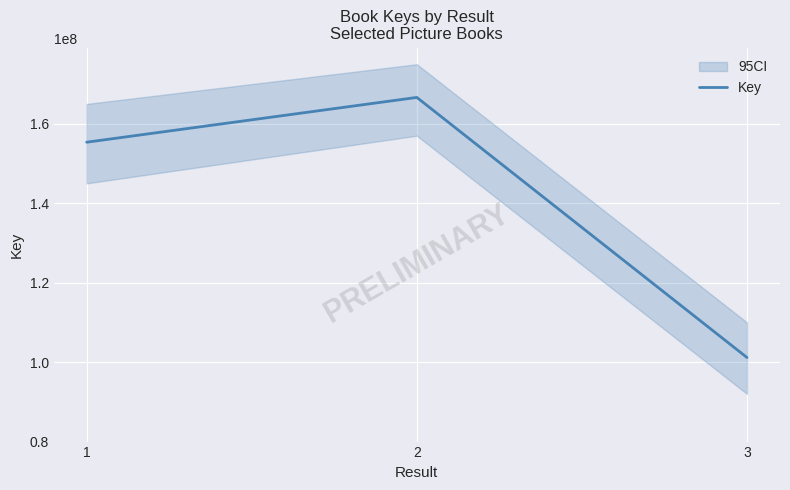

Between 1 and 2, which is larger?

2